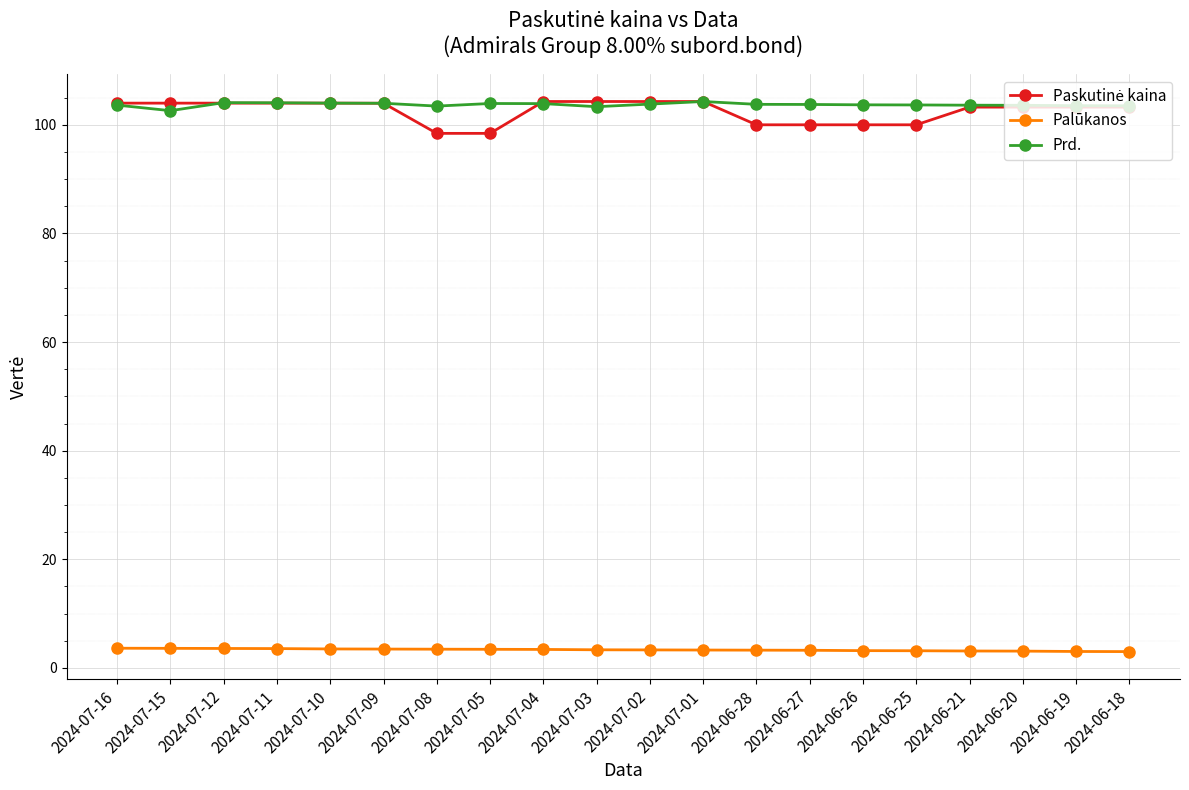

Is the value of Palūkanos at 2024-07-05 greater than the value of Prd. at 2024-07-16?

No